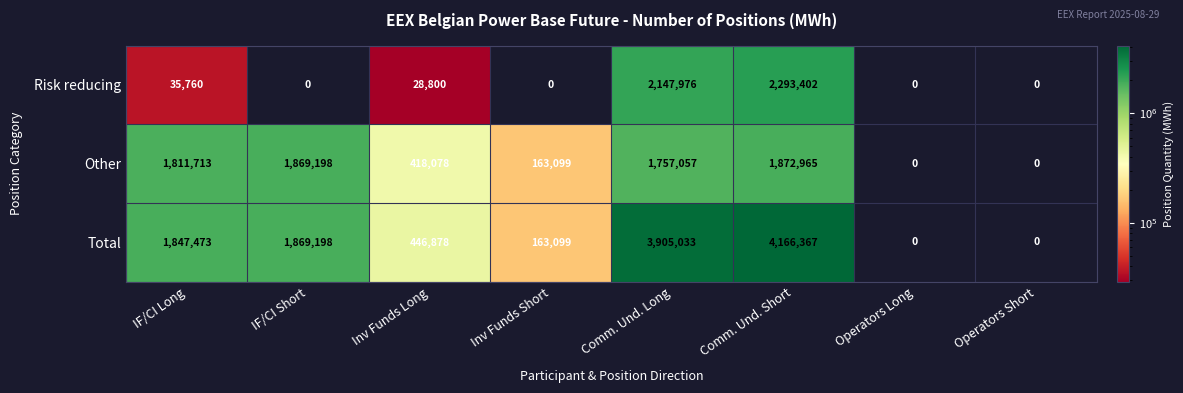

What is the sum of all Risk reducing values?

4505938